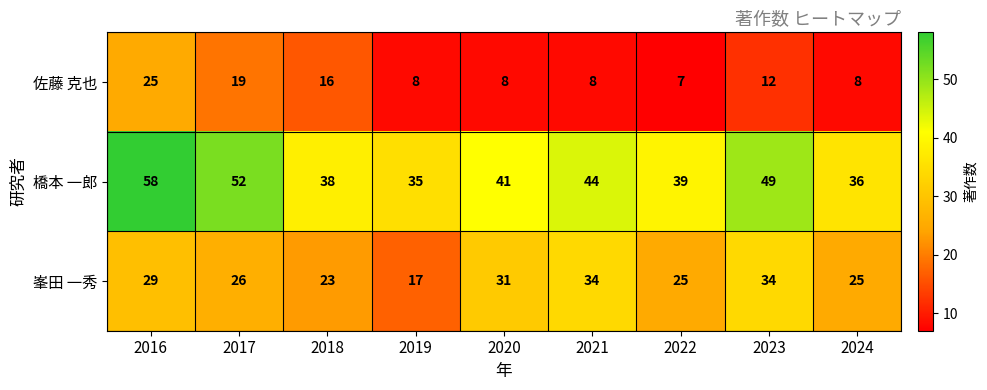

Read the 橋本 一郎 value at 2016, to the nearest 5.

60